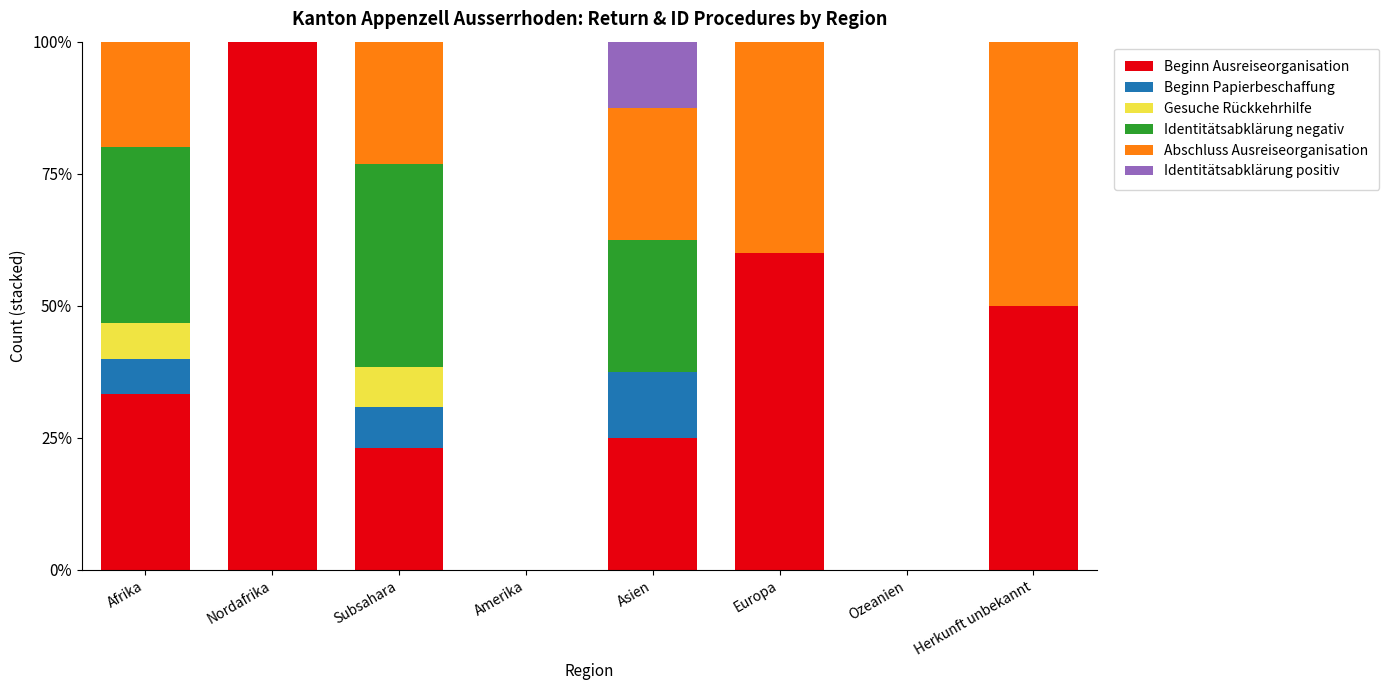

Which category has the highest value in the Beginn Ausreiseorganisation series?

Nordafrika